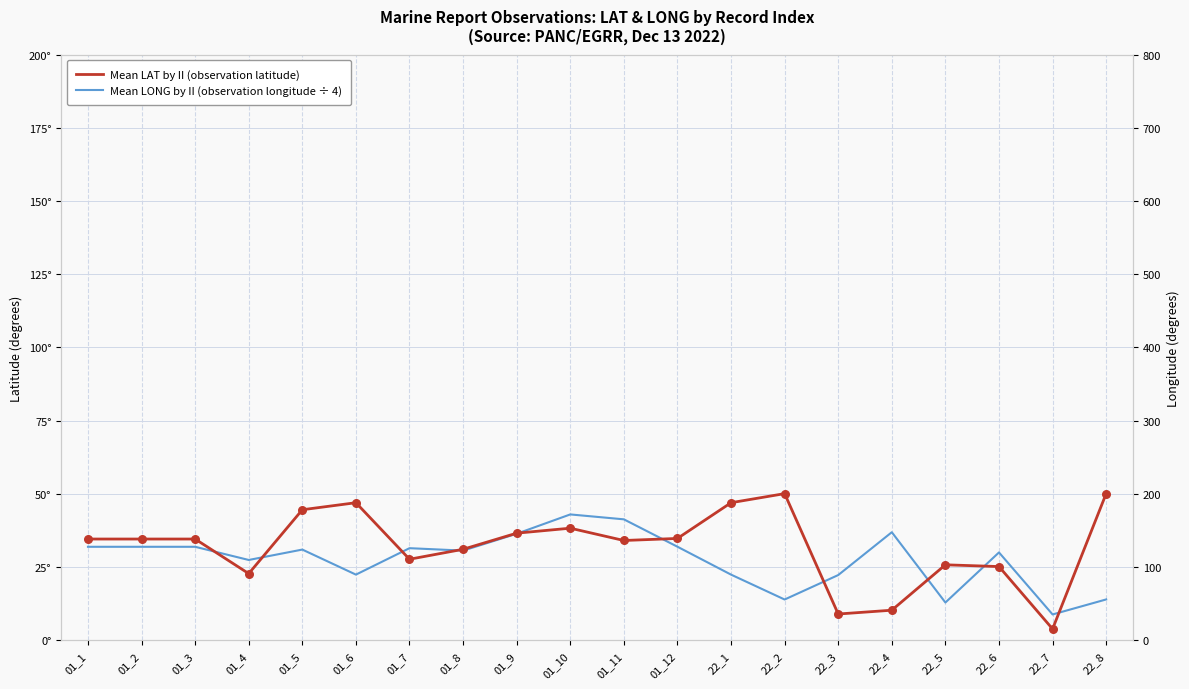

Is the value of Mean LAT by II (observation latitude) at 01_5 greater than the value of Mean LONG by II (observation longitude ÷ 4) at 22_8?

Yes